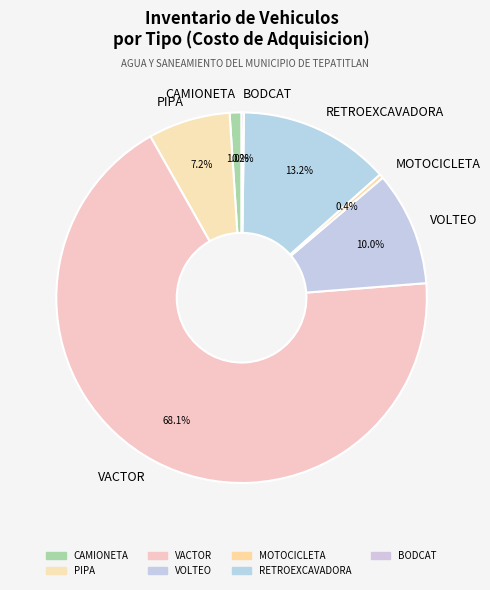

What percentage is NOT represented by RETROEXCAVADORA?

86.8%